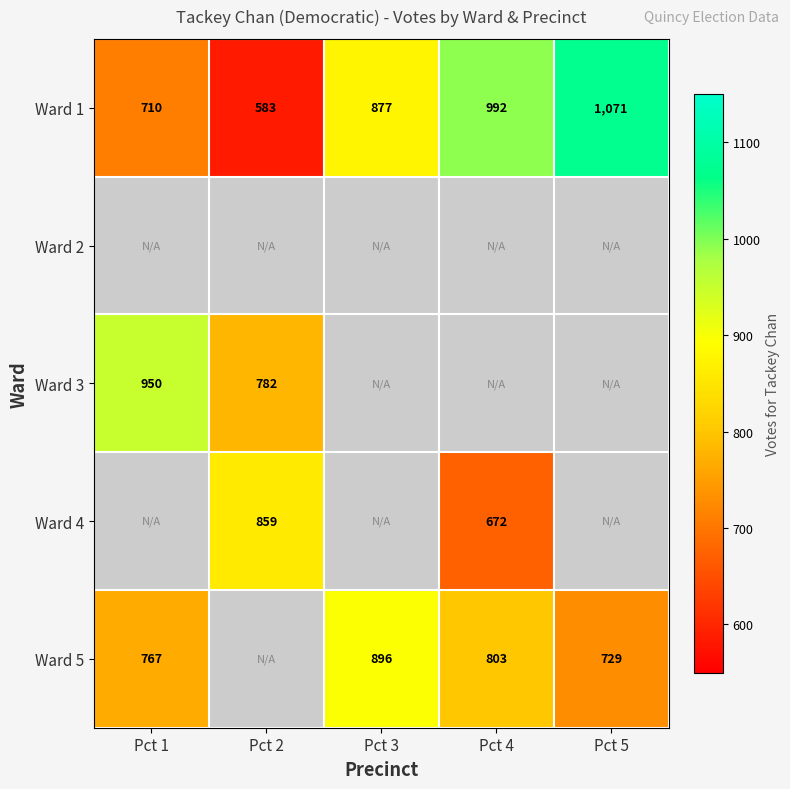

At how many categories does at least one series exceed 836?

5